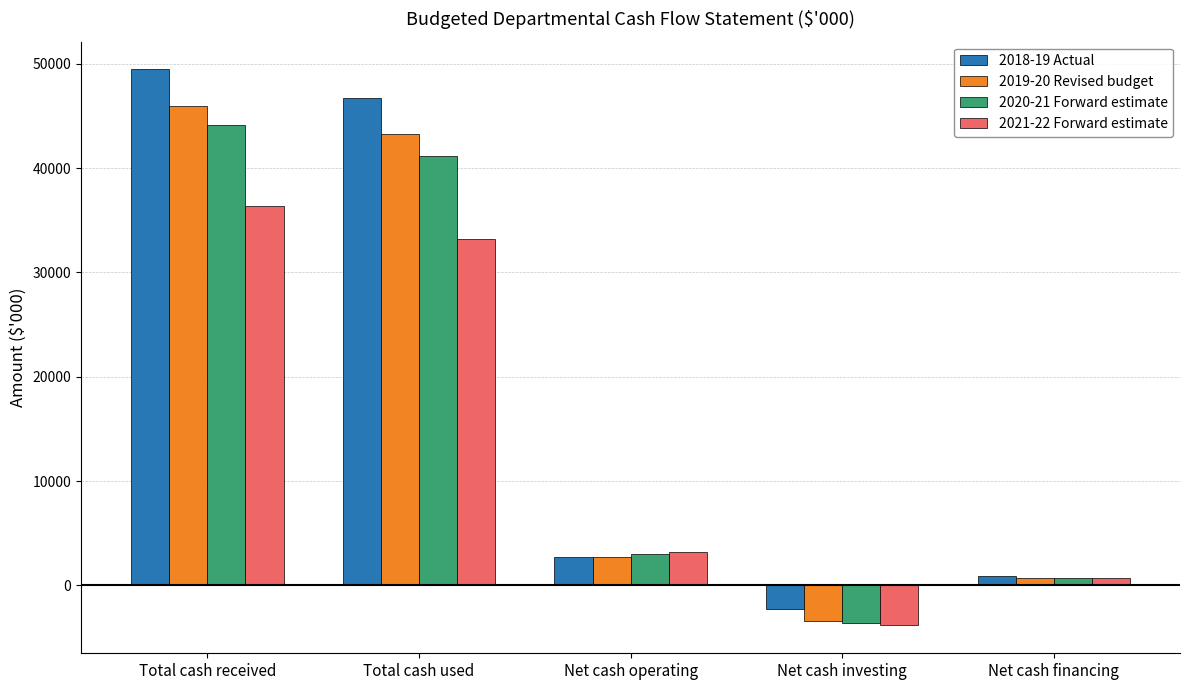

How many categories are shown in the chart?

5